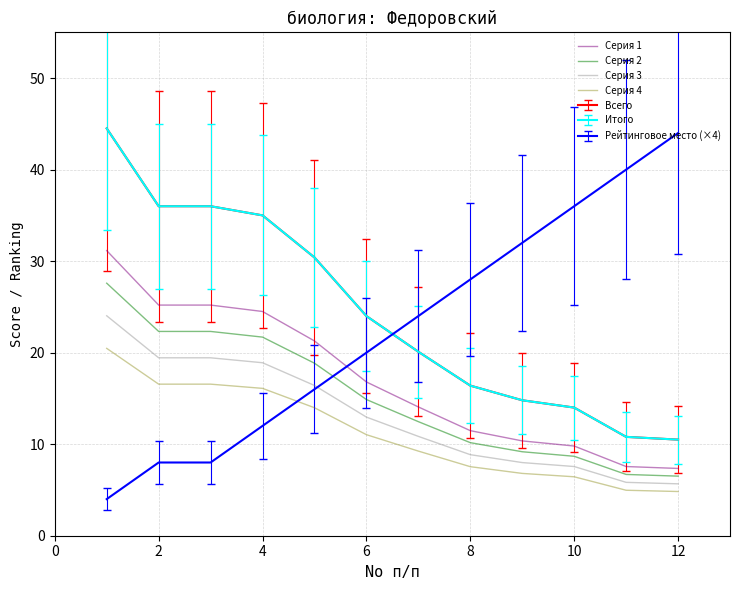

Is this an area chart (filled region under the line)?

No